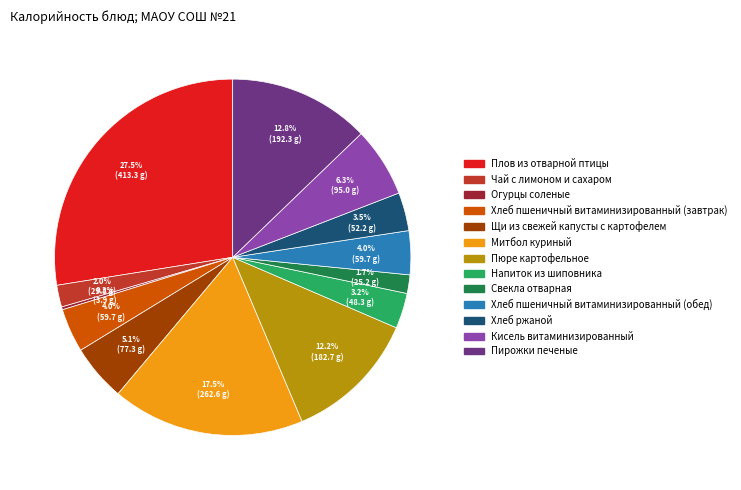

To the nearest percent, what percentage of the pie is Хлеб пшеничный витаминизированный (обед)?

4%